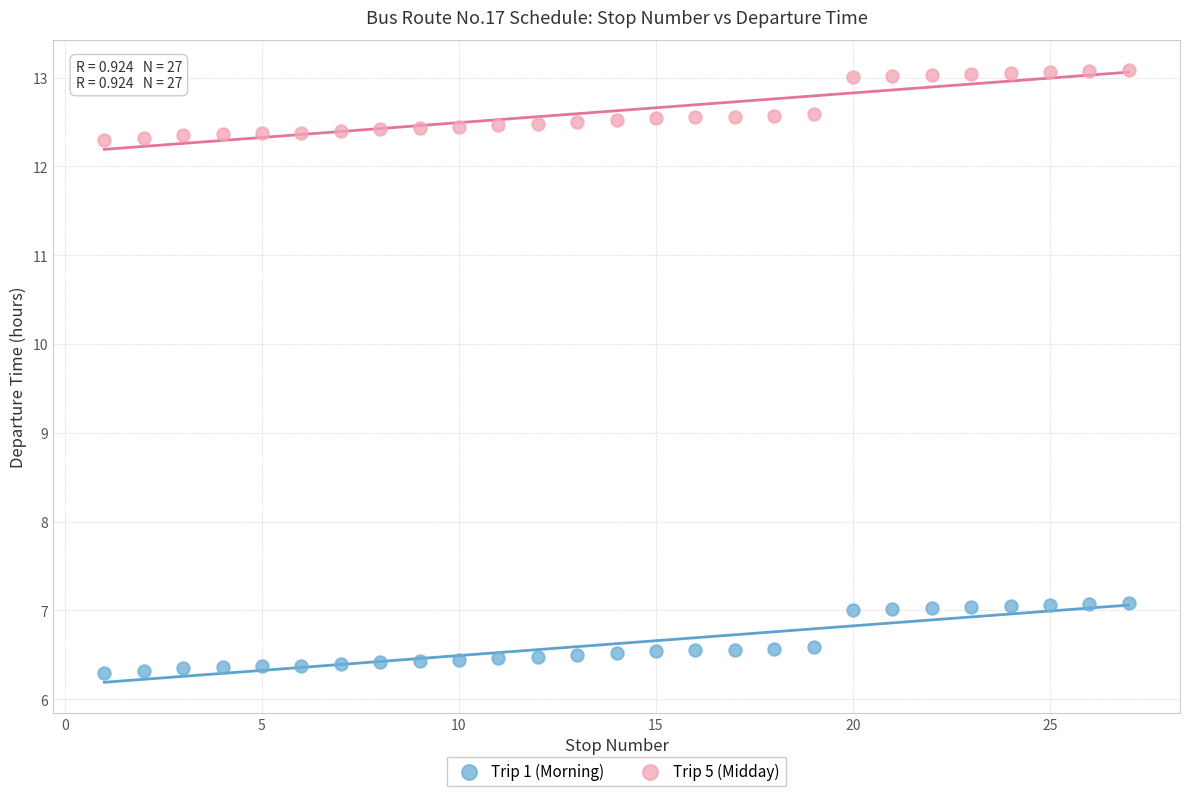

Across all data points, what is the range of Y values (max minus min)?

6.8